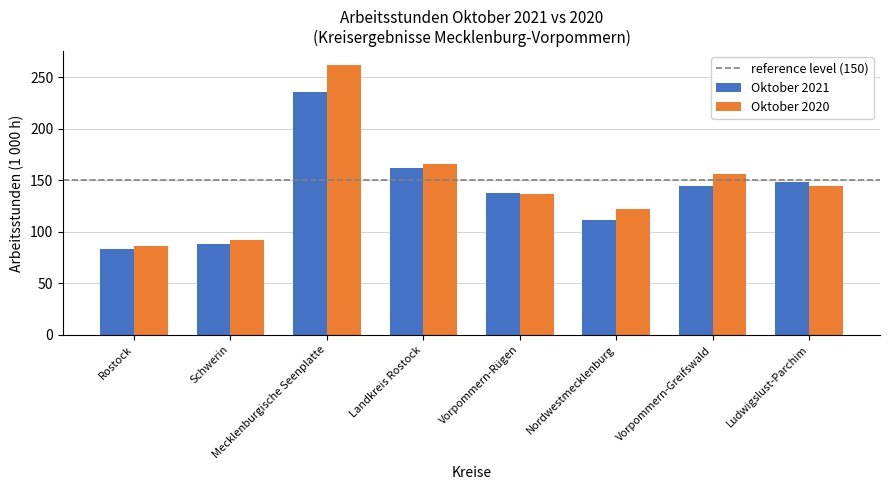

Is the value of Oktober 2020 at Vorpommern-Greifswald greater than the value of Oktober 2021 at Vorpommern-Greifswald?

Yes